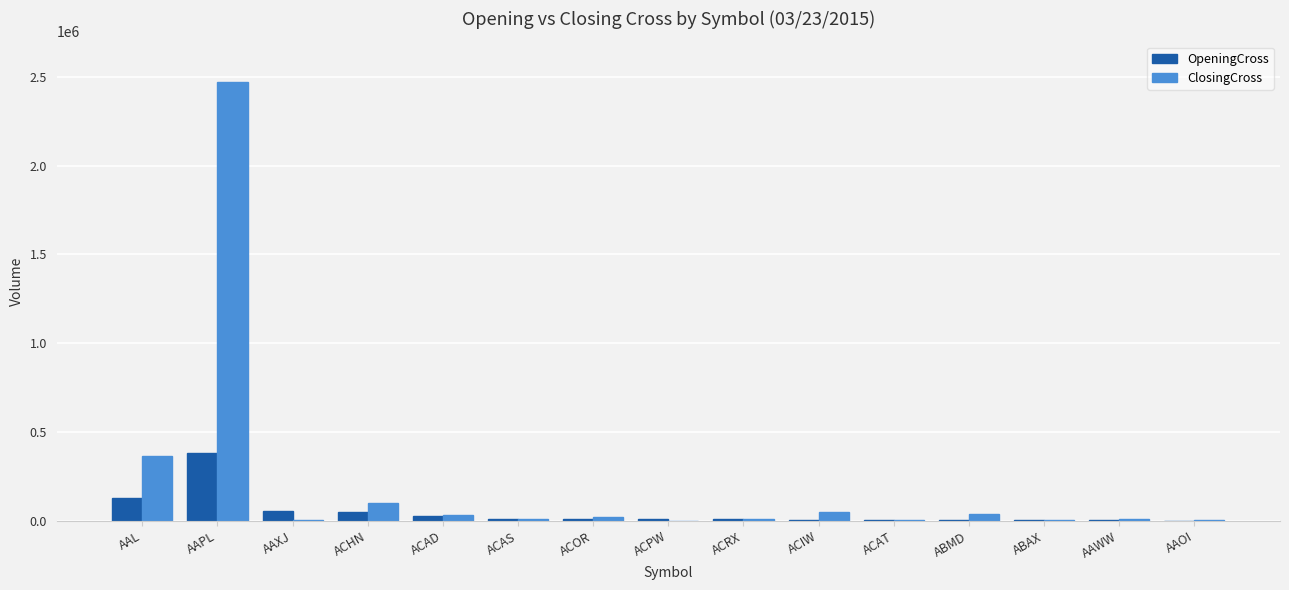

What is the sum of all OpeningCross values?

704498